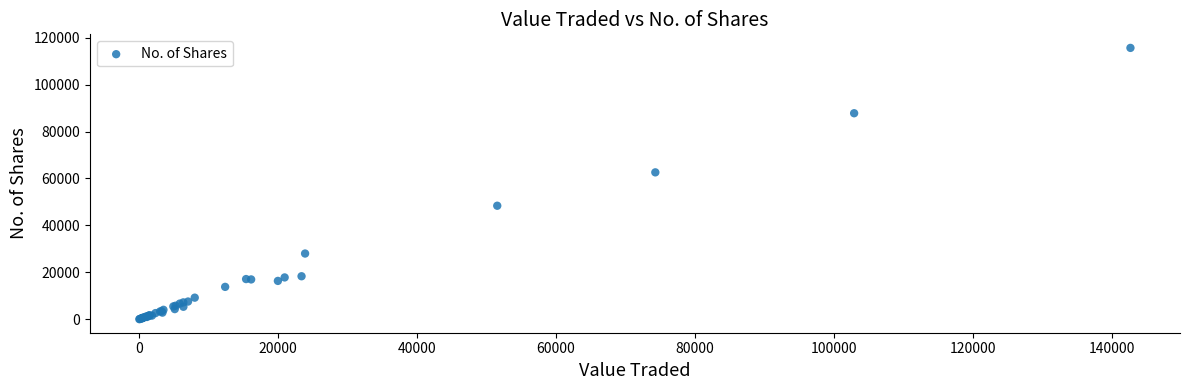

What Y value in the scatter plot is closest to 57829?

62591